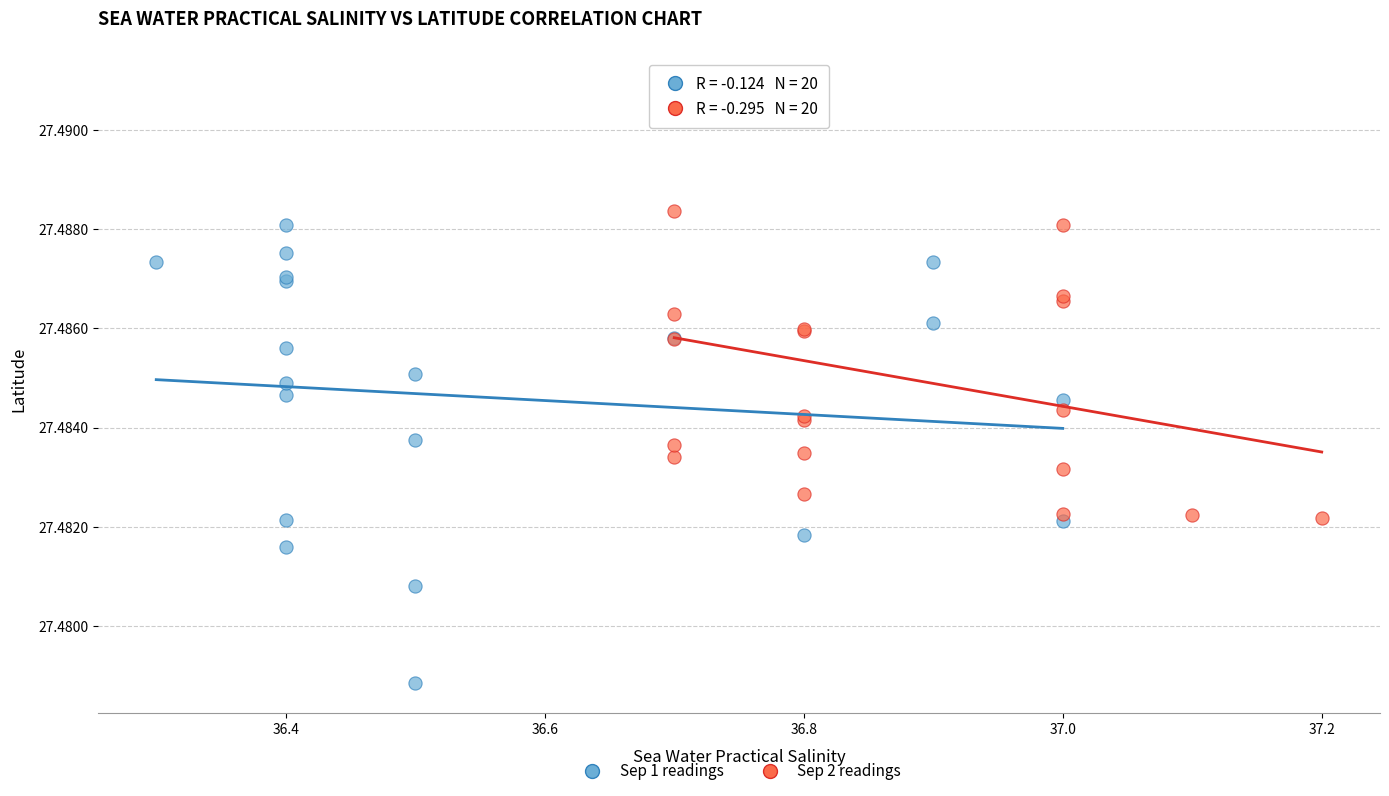

Which series reaches the maximum Y coordinate?

Sep 2 readings